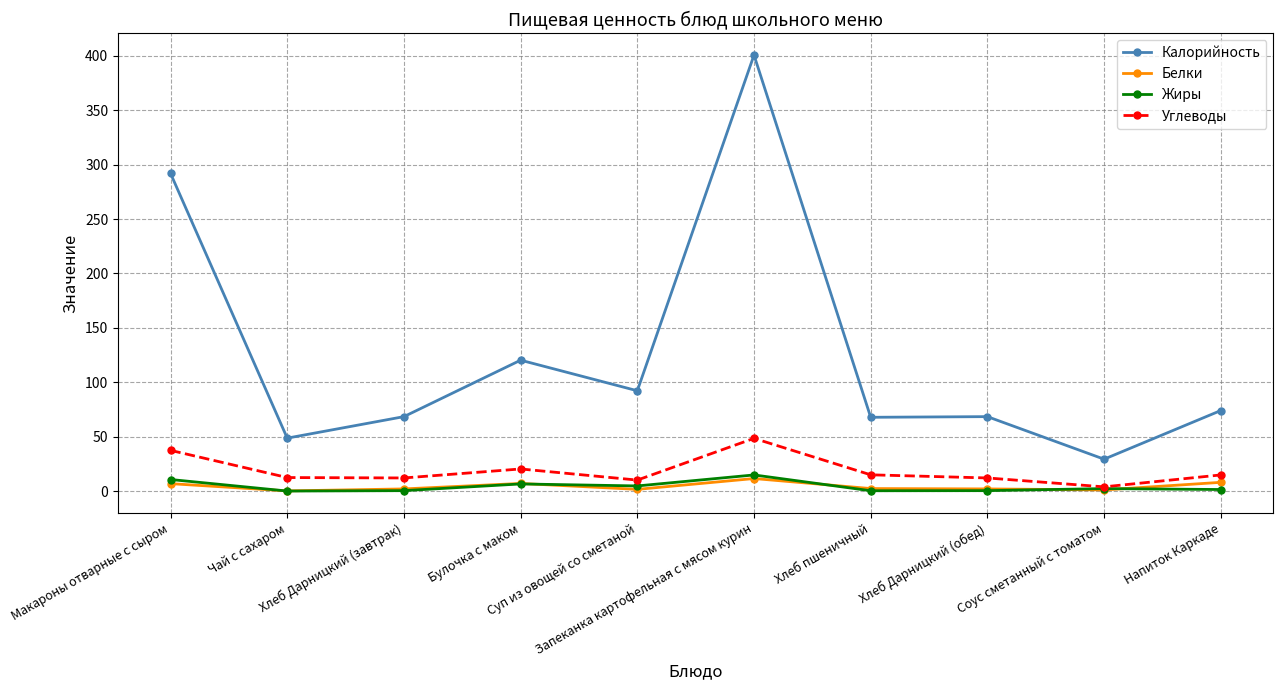

What is the total value across all series at Хлеб Дарницкий (обед)?

82.7